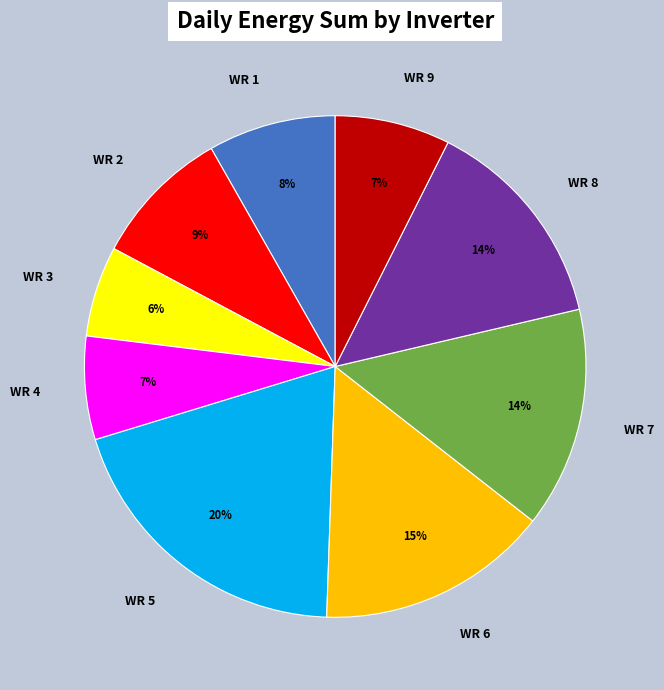

Which category has the biggest portion of the pie?

WR 5